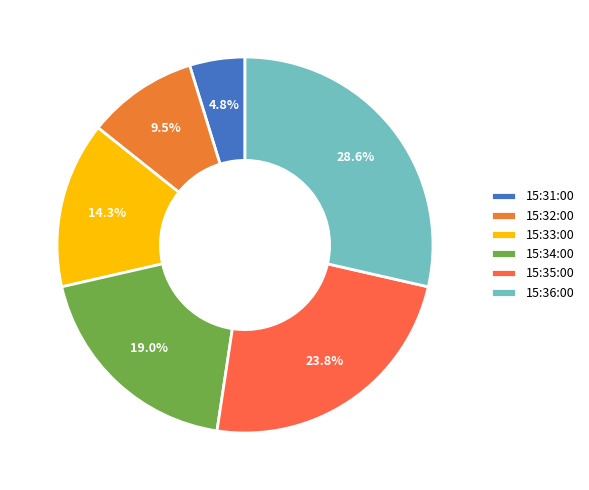

Is the sum of 15:34:00 and 15:33:00 greater than half?

No